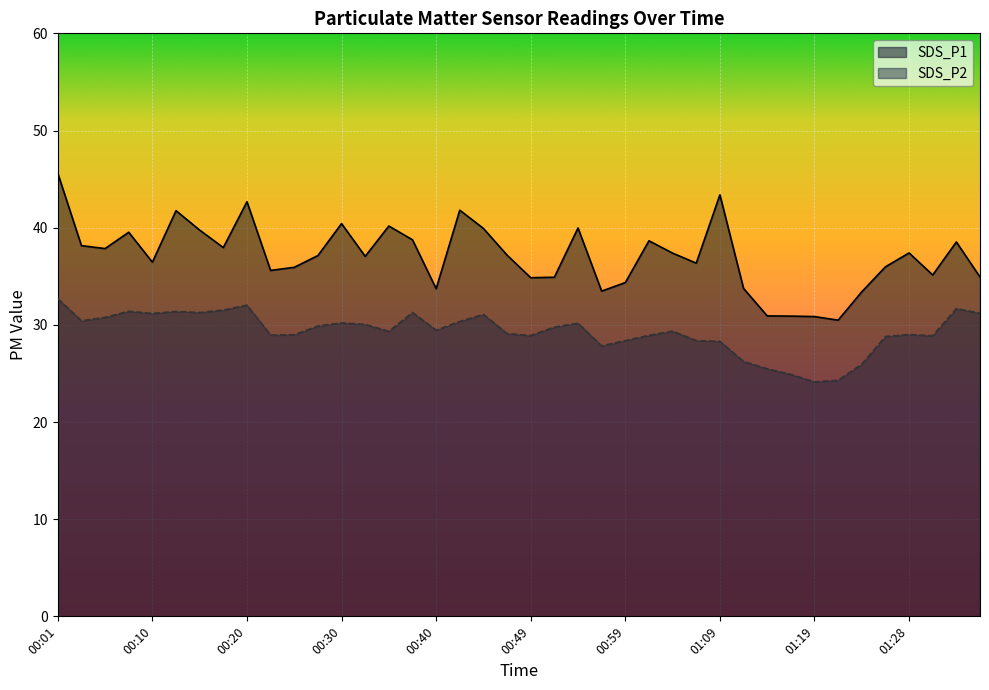

Between 00:59 and 00:05, which is larger?

00:05